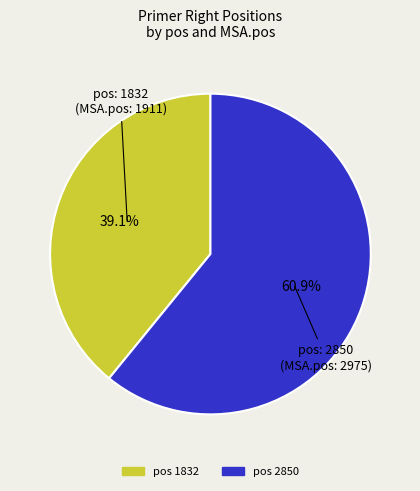

Is there any slice that represents more than half of the pie?

Yes